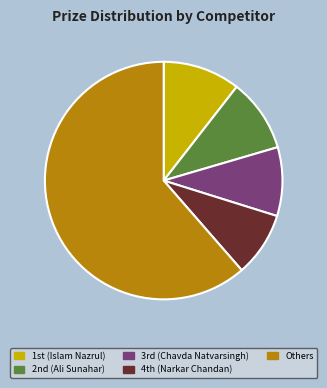

Which slice is the largest?

Others